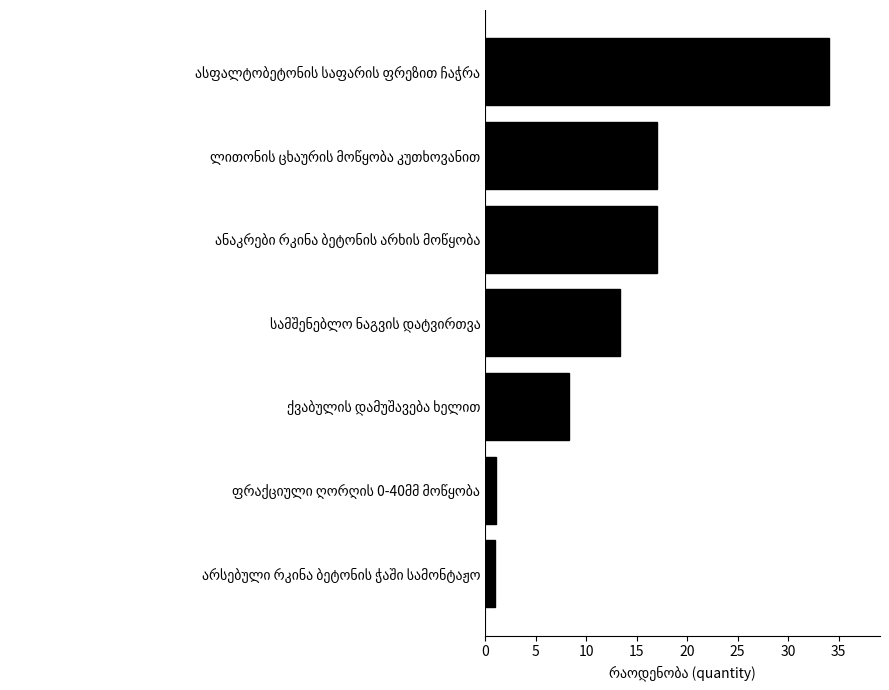

What is the maximum value shown in the chart?

34.0